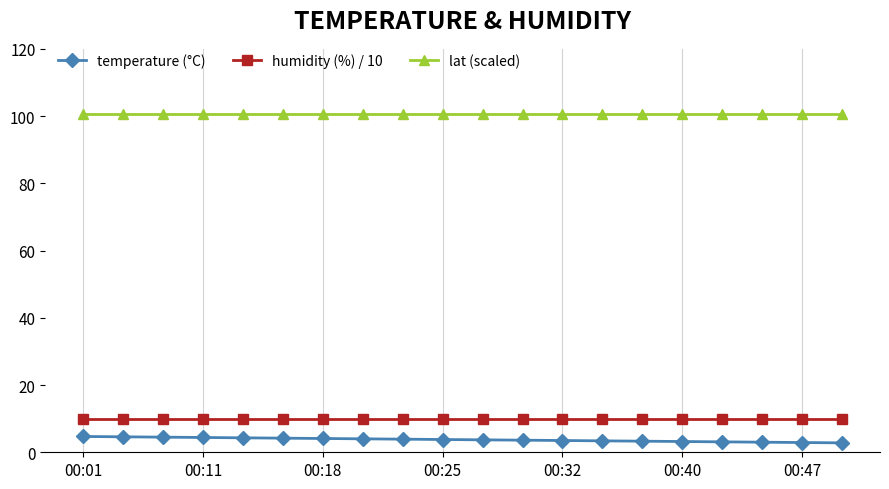

What are all the series names shown in the legend?

temperature (°C), humidity (%) / 10, lat (scaled)